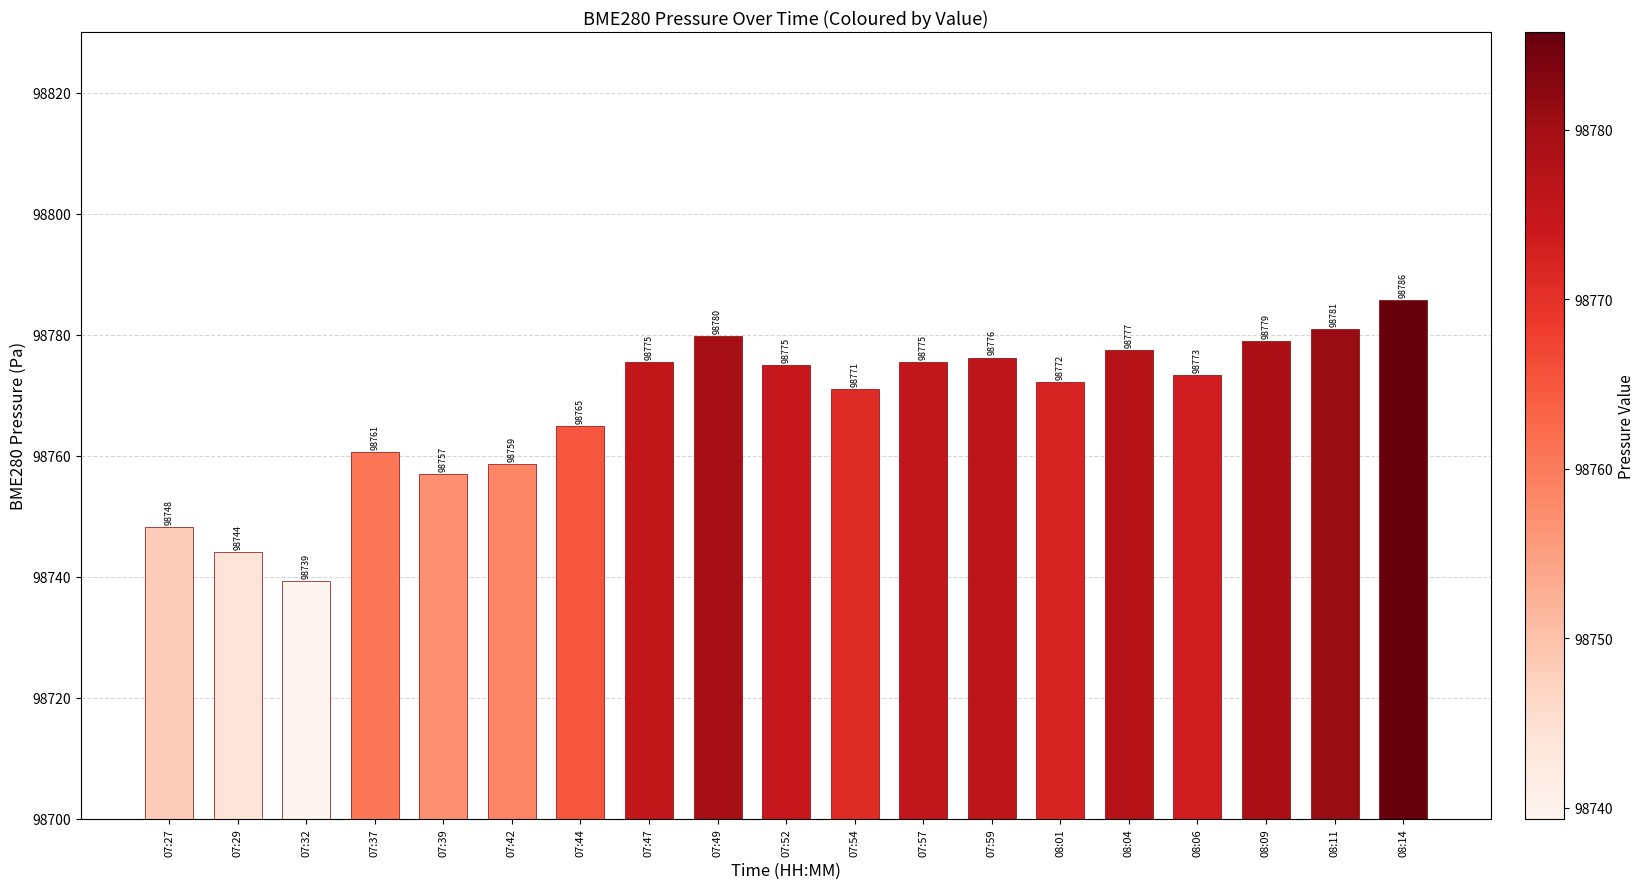

What is the sum of the values at 08:06 and 07:49?

197553.2